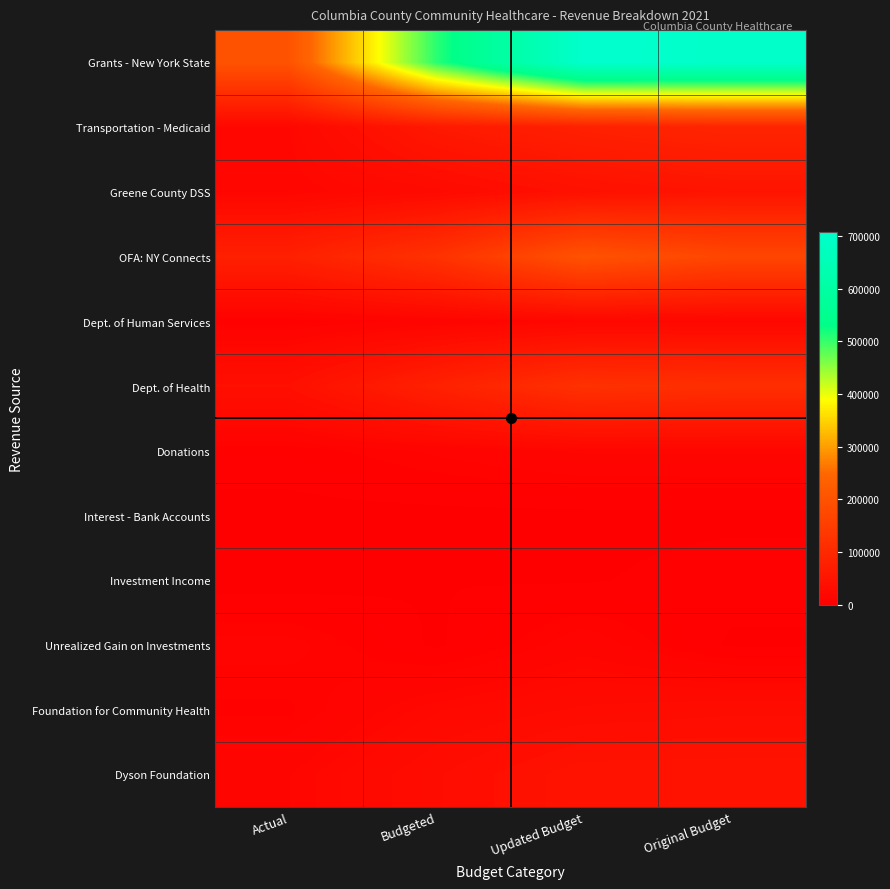

How many categories are shown in the chart?

4